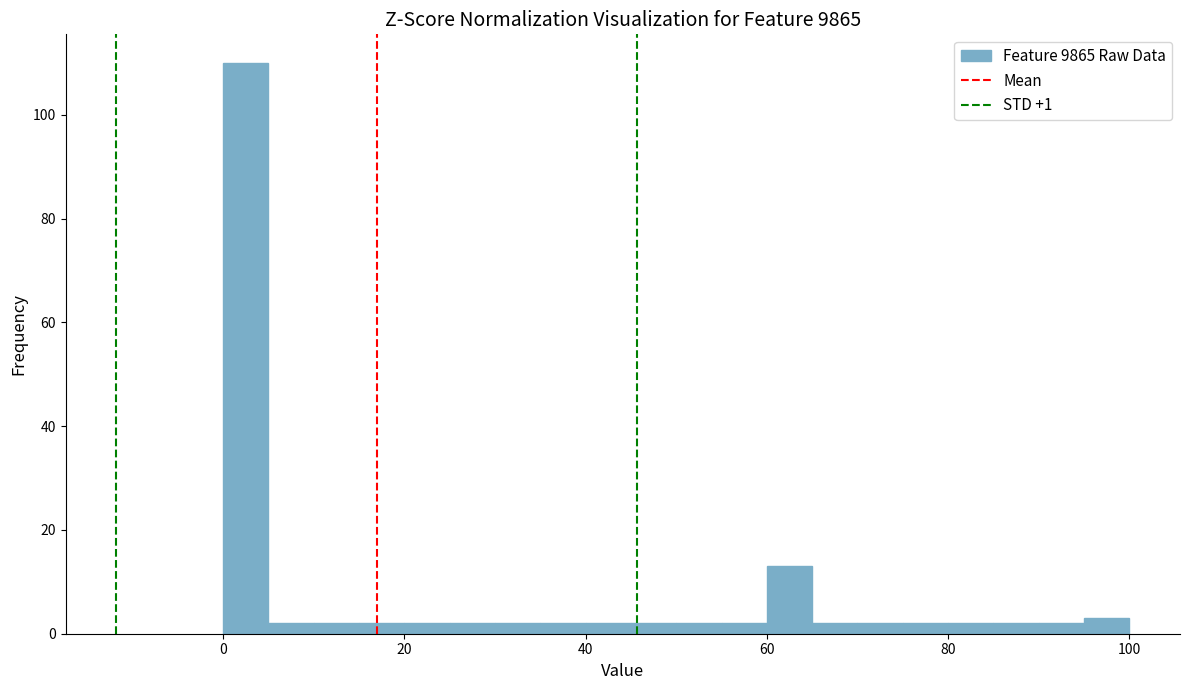

Read against the x-axis, roughly where is the centre of the tallest bar?

2